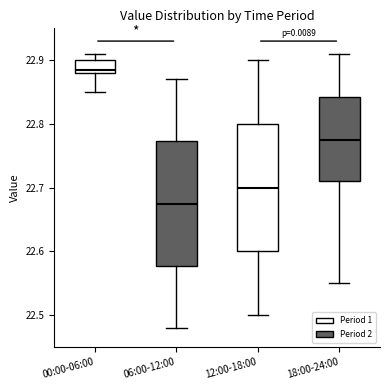

Which box's median line is the highest?

00:00-06:00